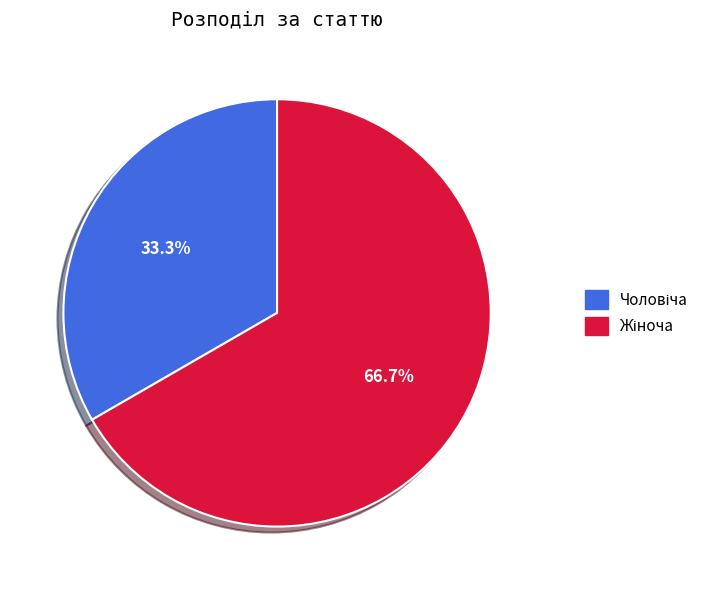

Is there any slice that represents more than half of the pie?

Yes